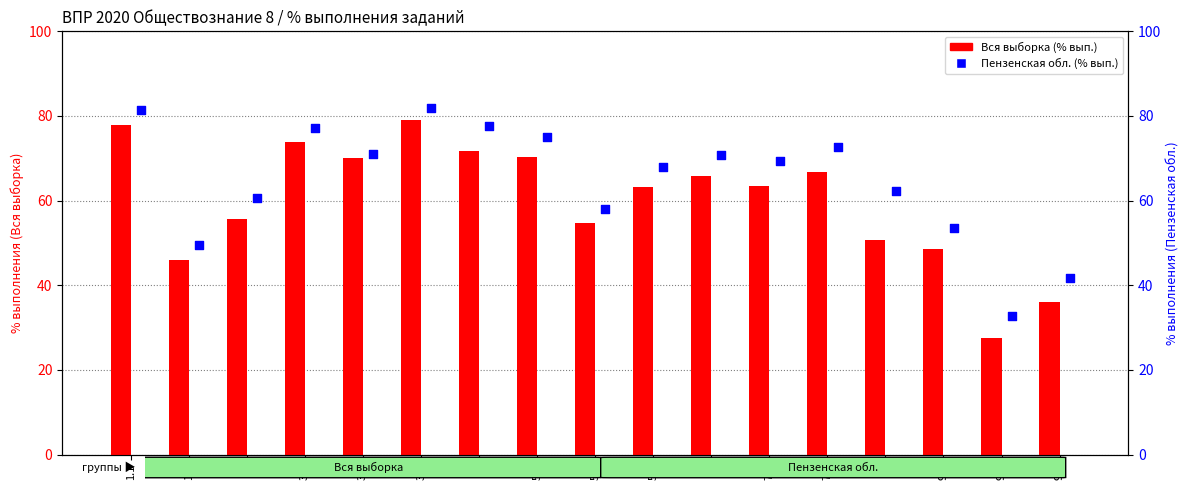

Which series reaches the maximum Y coordinate?

Пензенская обл.